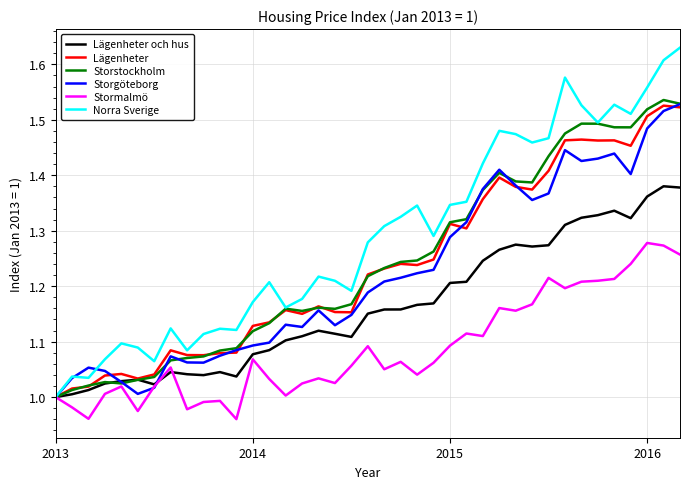

Which series has the largest total across all categories?

Norra Sverige